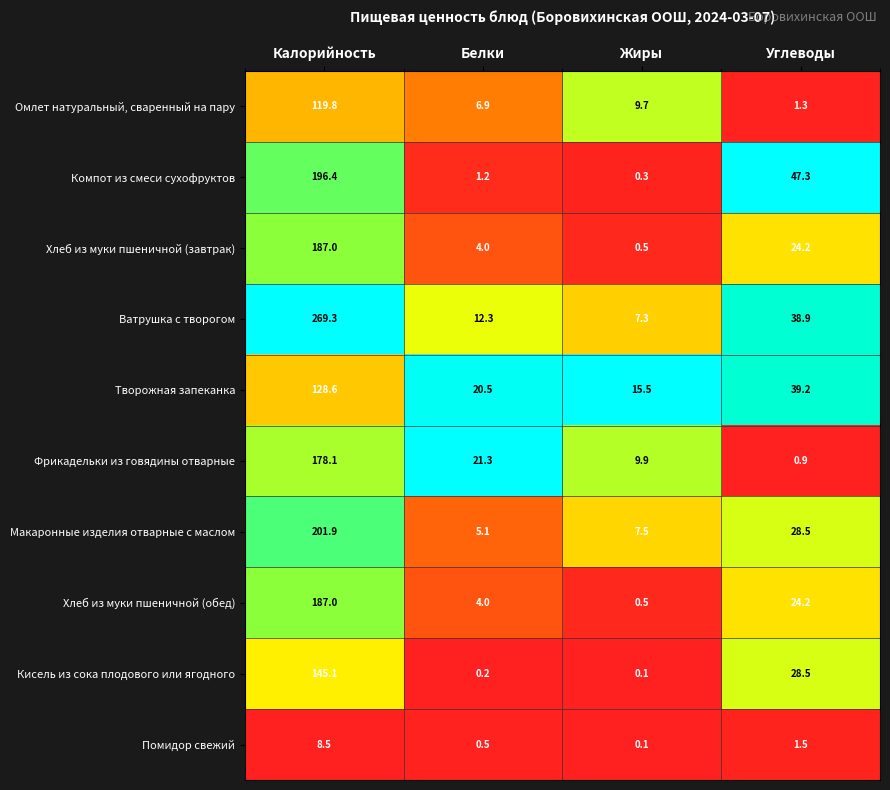

Which series has the largest total across all categories?

Ватрушка с творогом